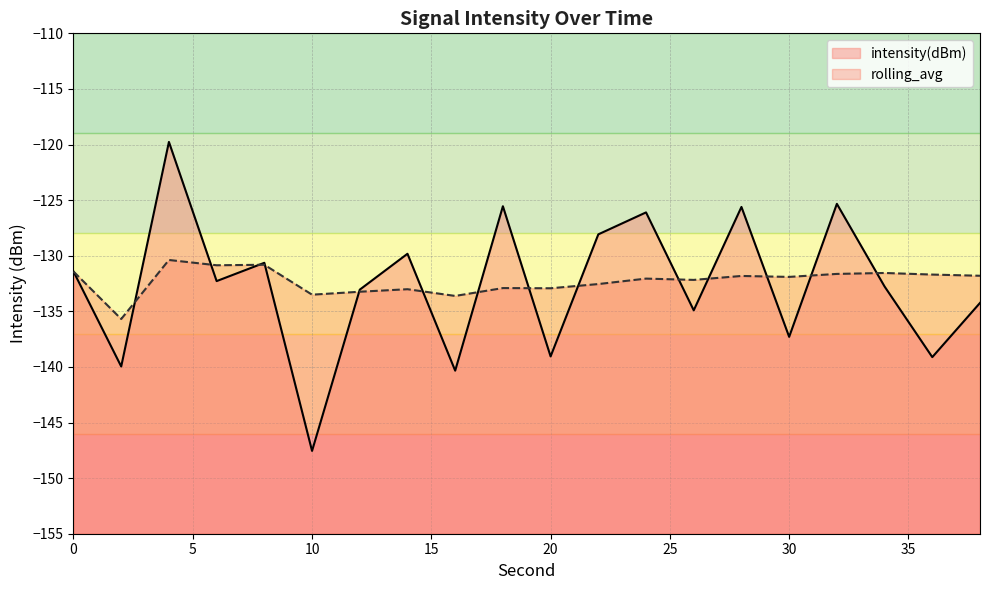

How many interior local valleys does the rolling_avg series have?

7